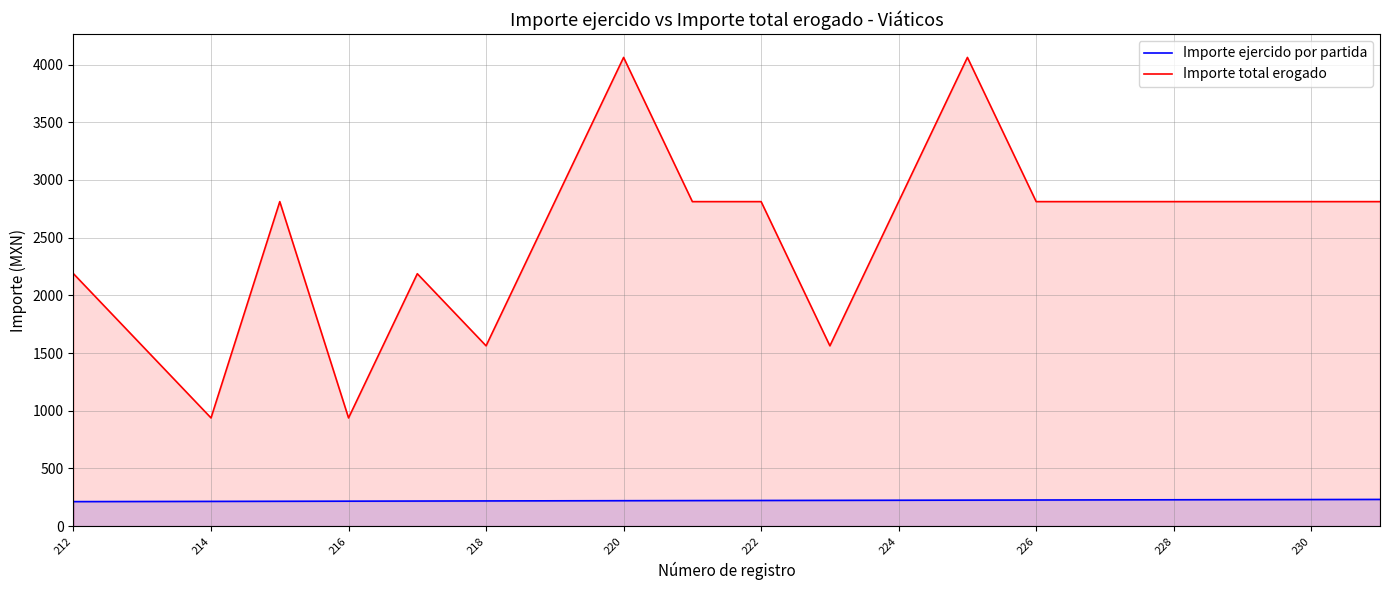

Is the value of Importe ejercido por partida at 220 greater than the value of Importe total erogado at 230?

No